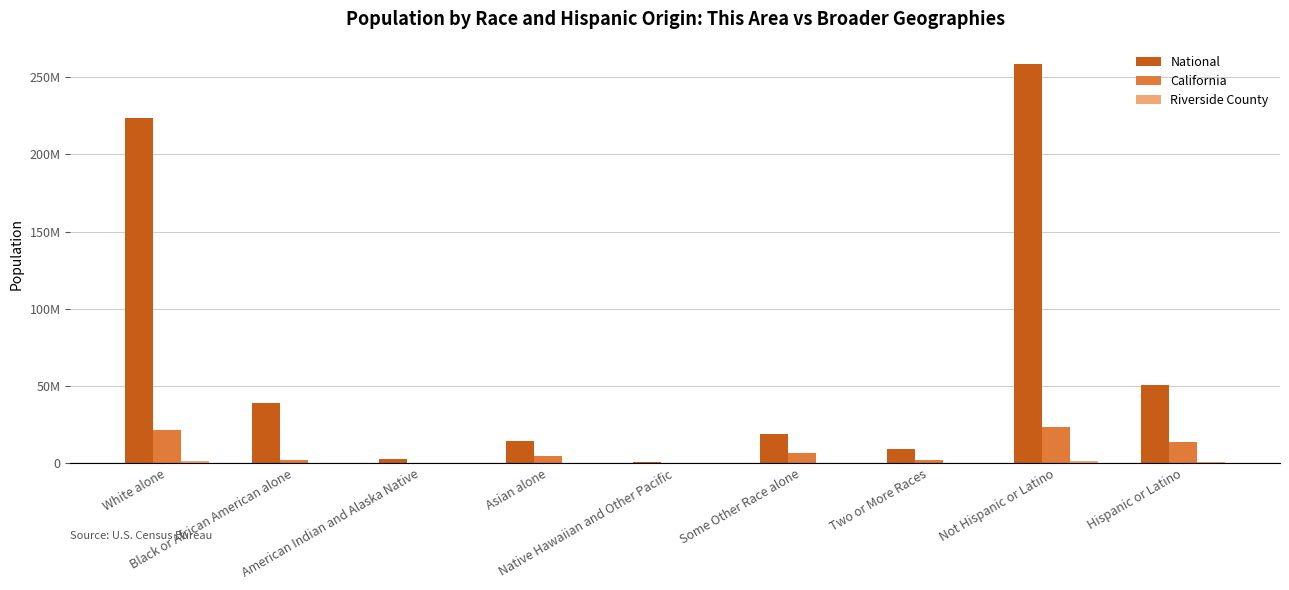

Are the bars horizontal?

No